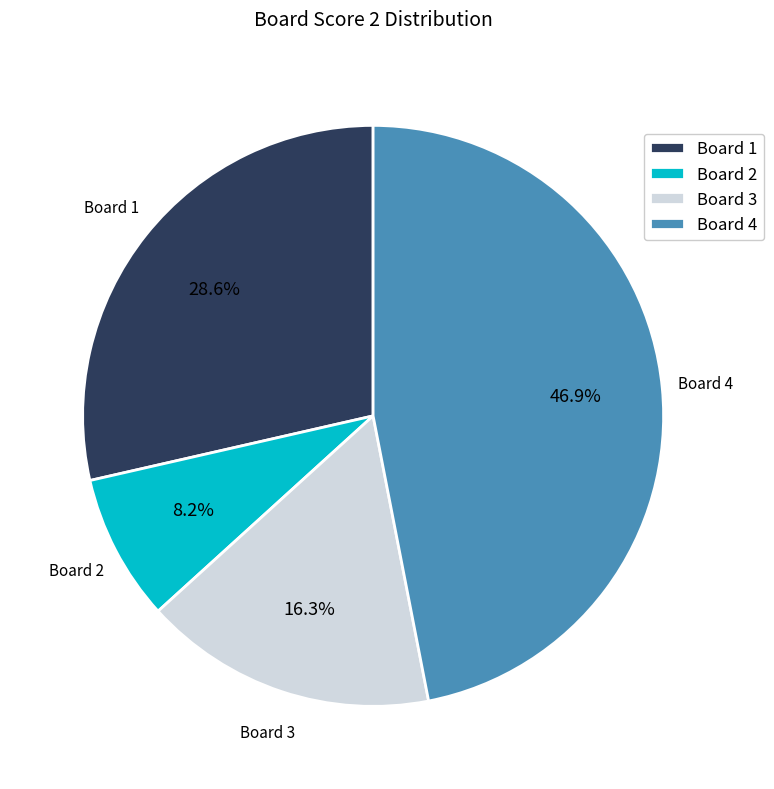

Does any single category account for the majority?

No